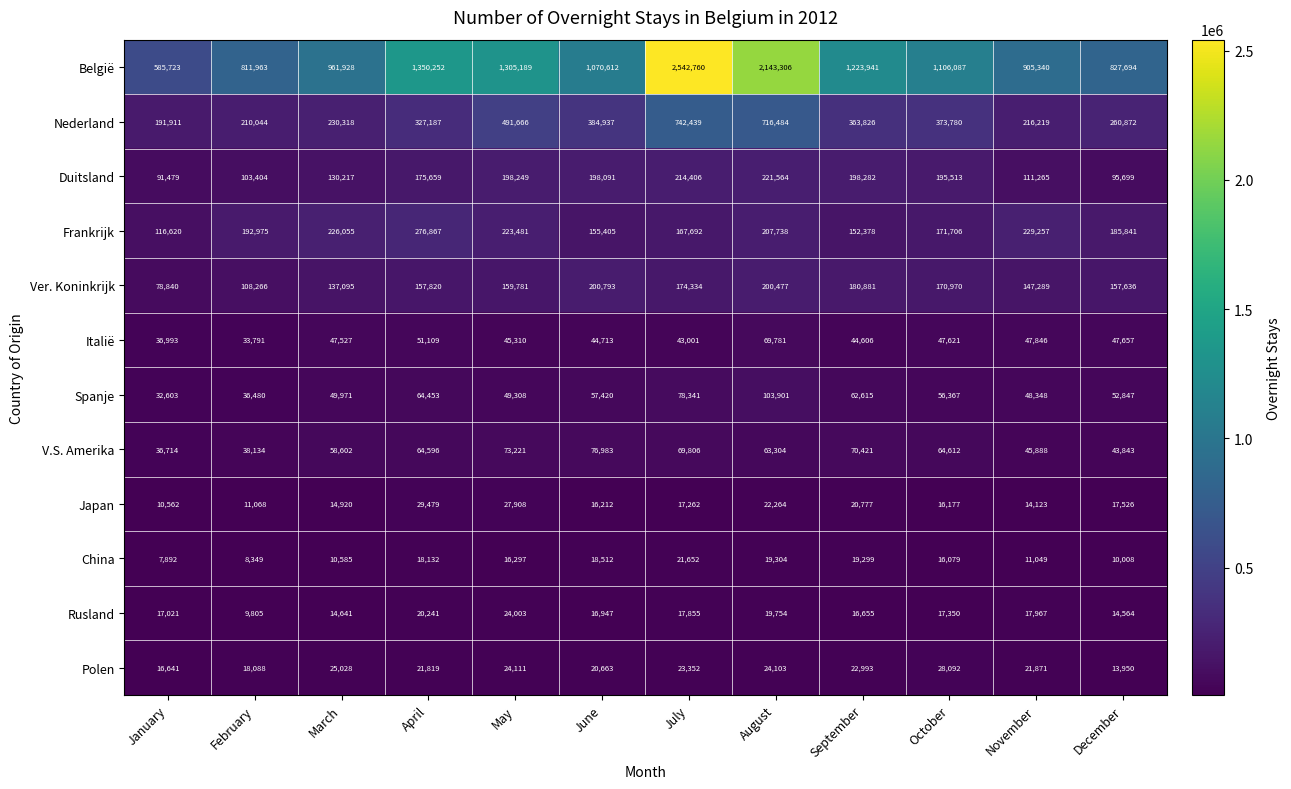

True or false: België has a value of 1070612 at June.

True